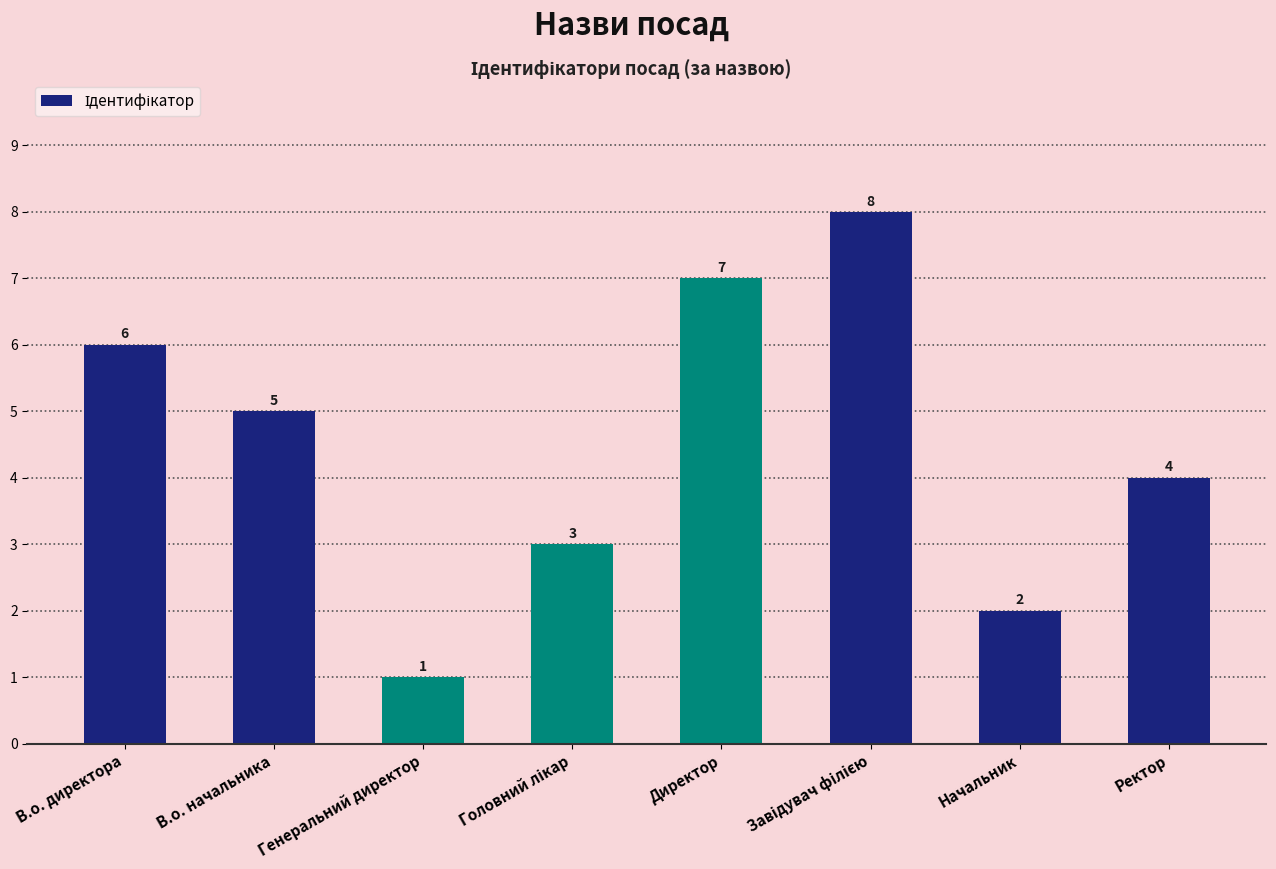

What is the change in value from Генеральний директор to Начальник?

+1